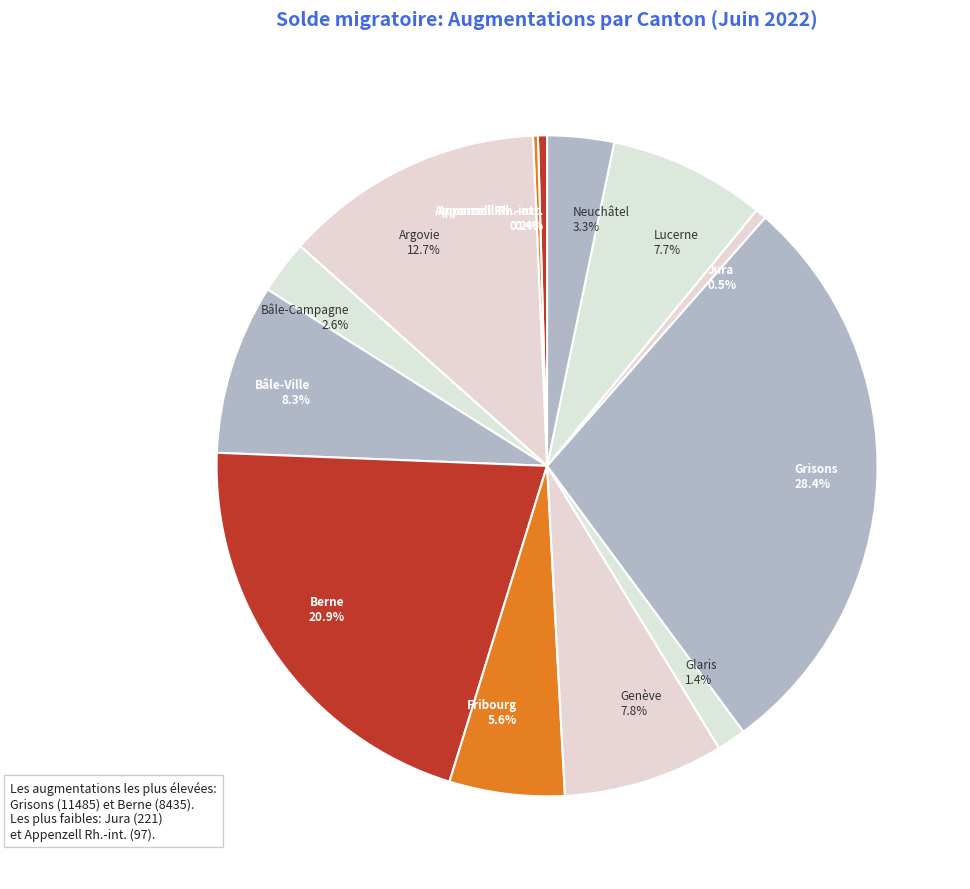

Which slice is the largest?

Grisons